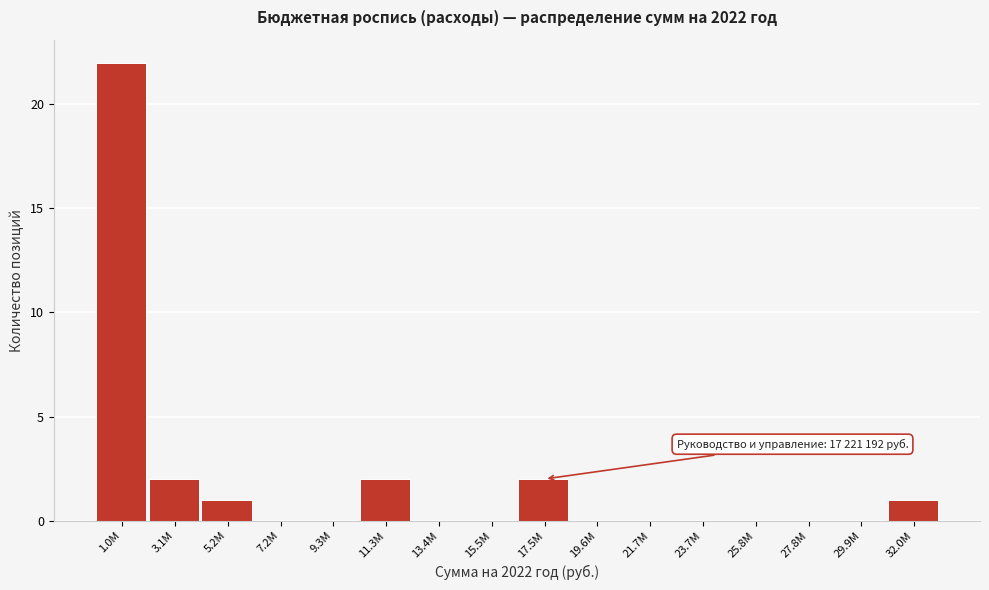

Reading left to right, list all the values displayed in this chart.

1.0M=22	3.1M=2	5.2M=1	7.2M=0	9.3M=0	11.3M=2	13.4M=0	15.5M=0	17.5M=2	19.6M=0	21.7M=0	23.7M=0	25.8M=0	27.8M=0	29.9M=0	32.0M=1